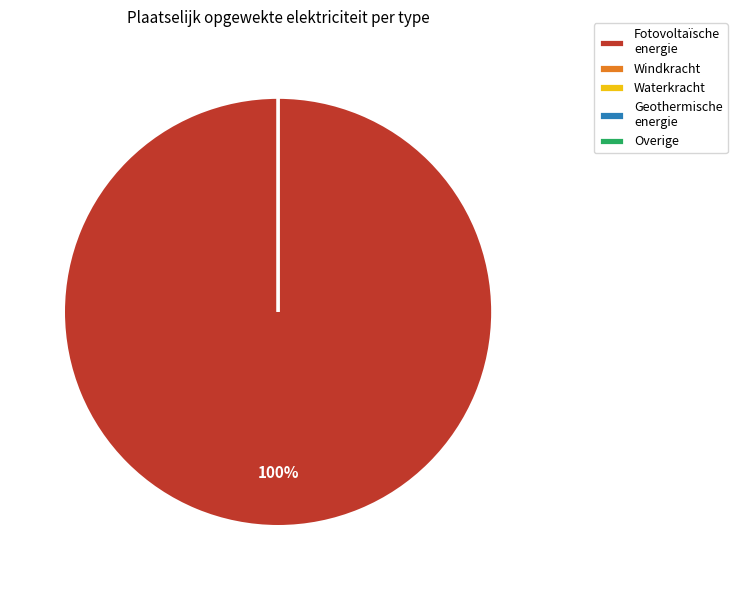

To the nearest percent, what is the average slice percentage?

20%